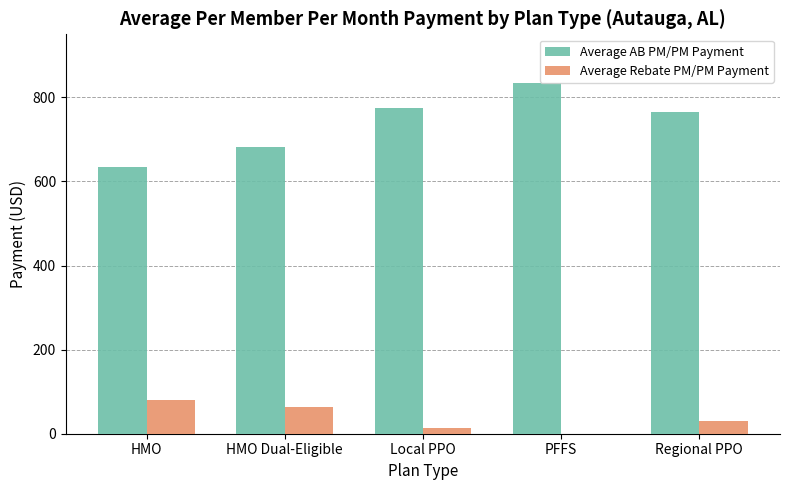

What is the total value across all series at Regional PPO?

795.5